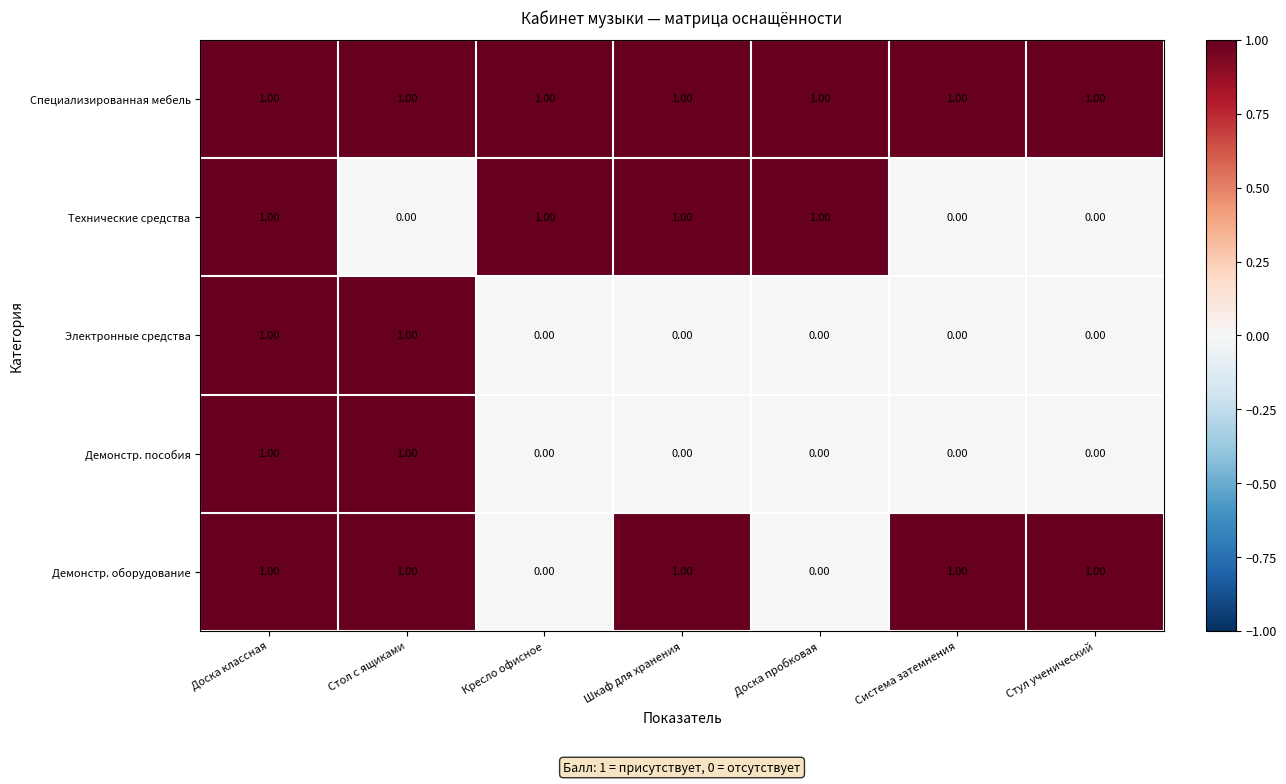

At how many categories does at least one series exceed 0?

7